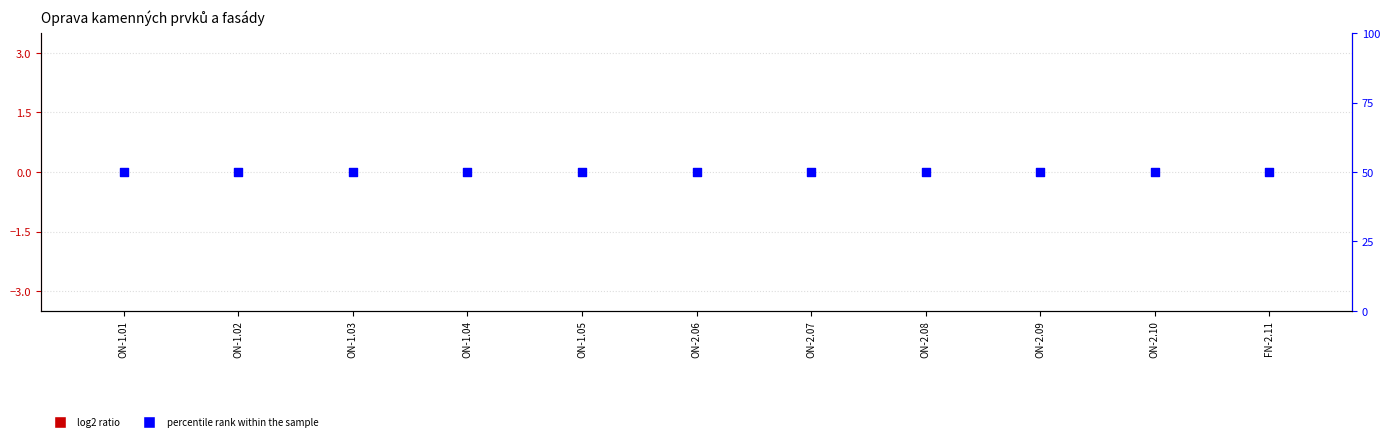

Which series has the largest total across all categories?

percentile rank within the sample